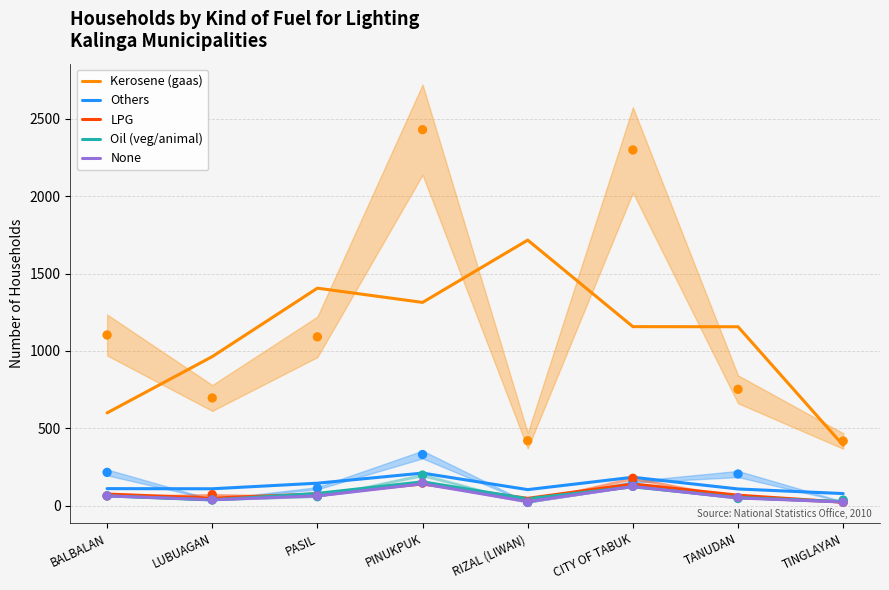

Which series has the largest total across all categories?

Kerosene (gaas)